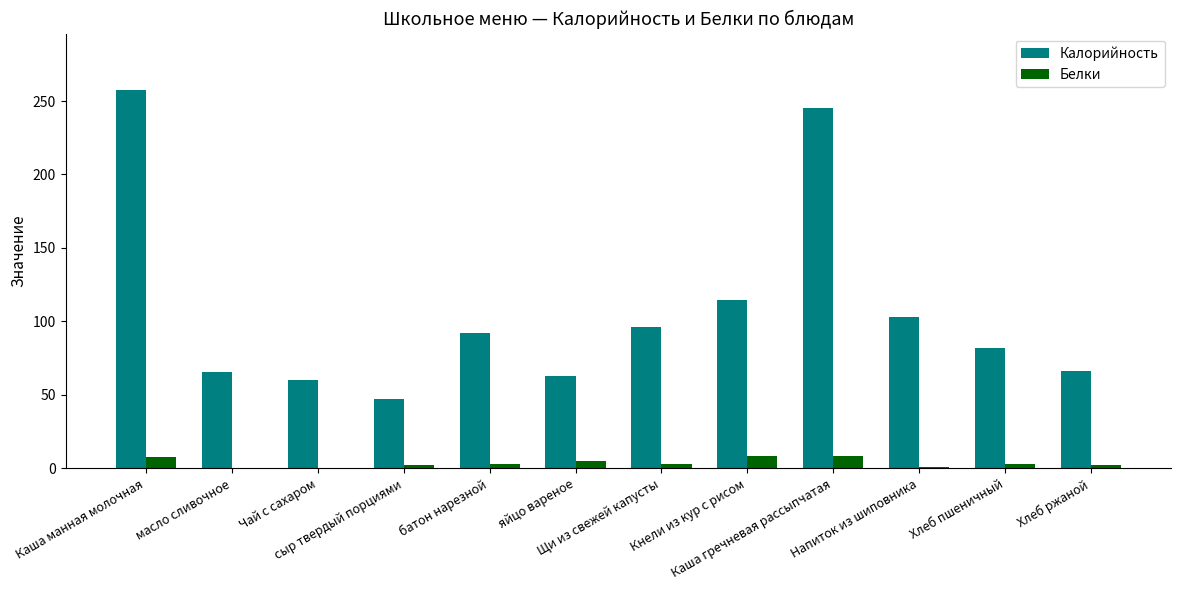

What is the highest value of the Белки series?

8.3